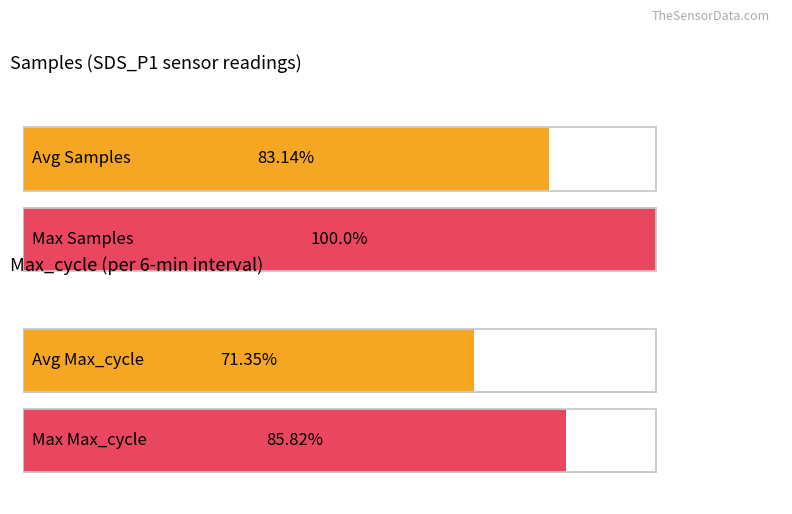

The Samples series shows 18167993 at 32. True or false?

False